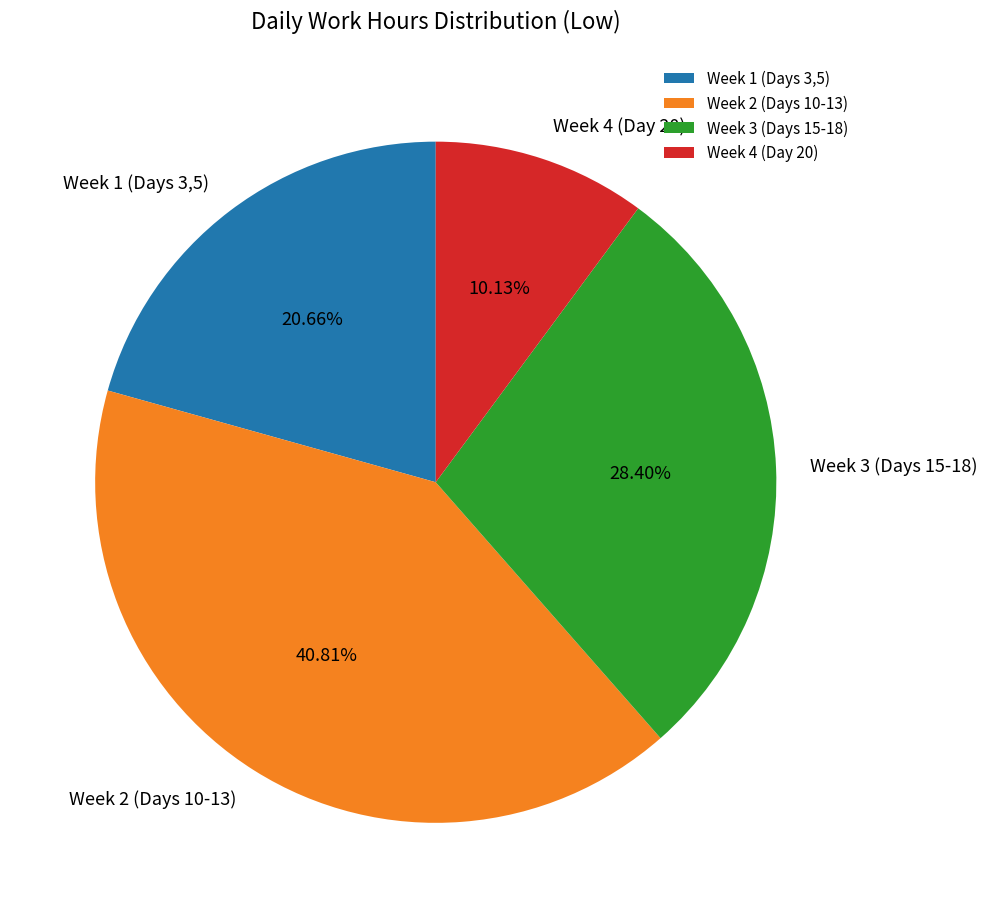

Which has a higher value, Week 3 (Days 15-18) or Week 4 (Day 20)?

Week 3 (Days 15-18)